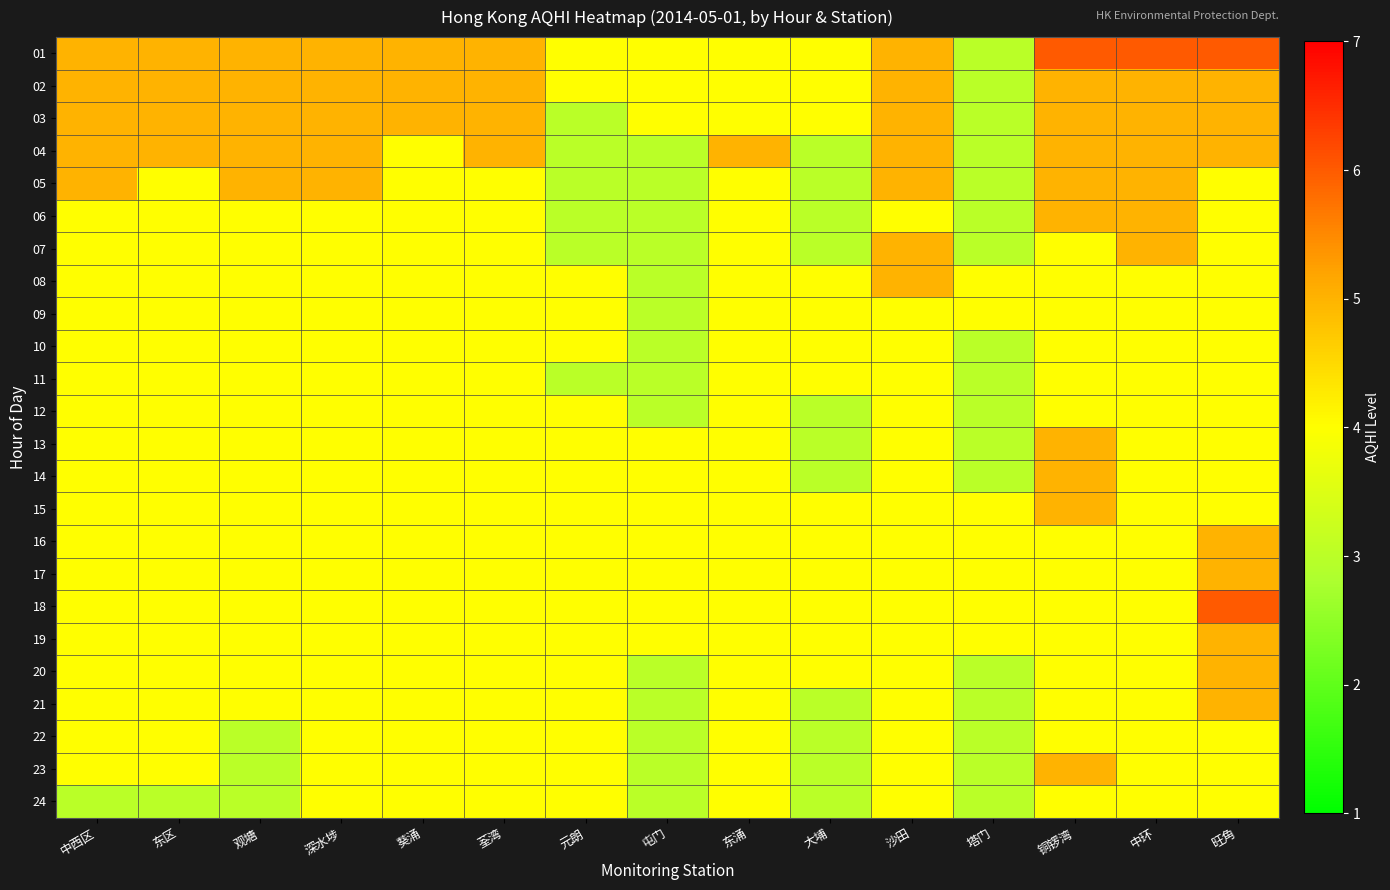

Which series has the largest range (max minus min)?

01